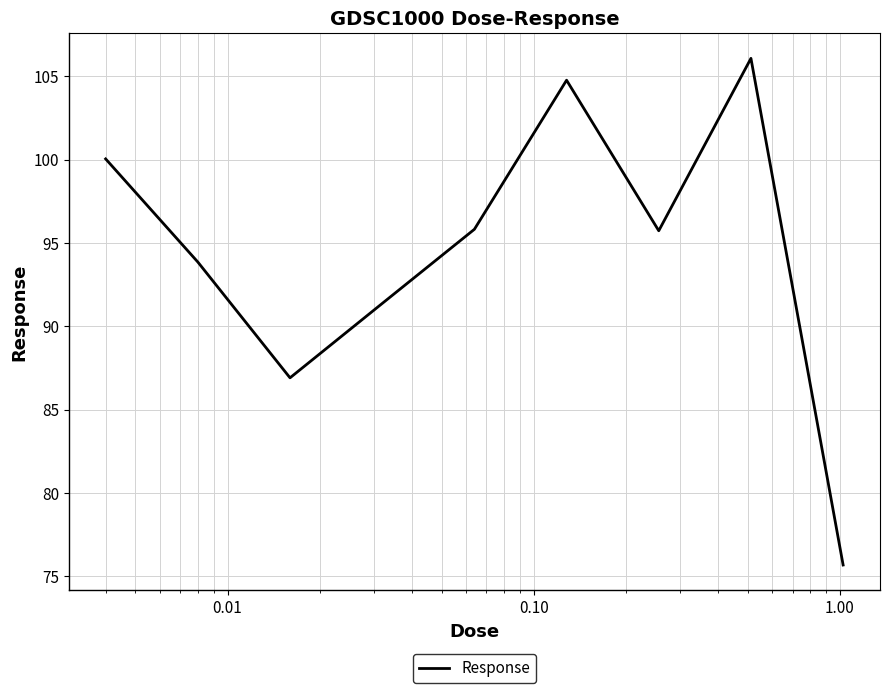

What is the smallest value displayed?

75.7